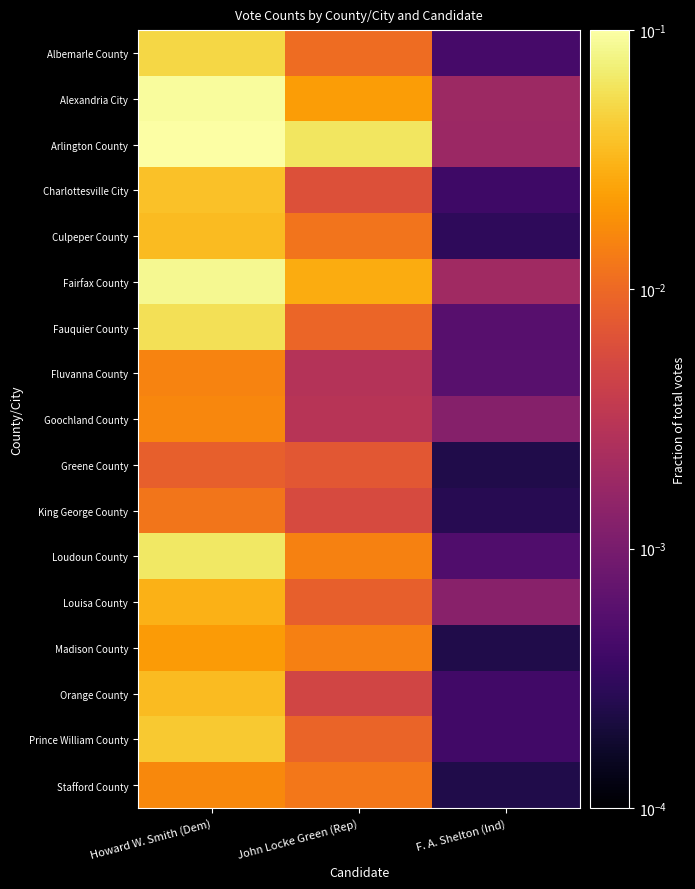

Reading right to left, extract all data points from this chart.

Albemarle County: F. A. Shelton (Ind)=0.0	John Locke Green (Rep)=0.0	Howard W. Smith (Dem)=0.0
Alexandria City: F. A. Shelton (Ind)=0.0	John Locke Green (Rep)=0.0	Howard W. Smith (Dem)=0.1
Arlington County: F. A. Shelton (Ind)=0.0	John Locke Green (Rep)=0.1	Howard W. Smith (Dem)=0.1
Charlottesville City: F. A. Shelton (Ind)=0.0	John Locke Green (Rep)=0.0	Howard W. Smith (Dem)=0.0
Culpeper County: F. A. Shelton (Ind)=0.0	John Locke Green (Rep)=0.0	Howard W. Smith (Dem)=0.0
Fairfax County: F. A. Shelton (Ind)=0.0	John Locke Green (Rep)=0.0	Howard W. Smith (Dem)=0.1
Fauquier County: F. A. Shelton (Ind)=0.0	John Locke Green (Rep)=0.0	Howard W. Smith (Dem)=0.1
Fluvanna County: F. A. Shelton (Ind)=0.0	John Locke Green (Rep)=0.0	Howard W. Smith (Dem)=0.0
Goochland County: F. A. Shelton (Ind)=0.0	John Locke Green (Rep)=0.0	Howard W. Smith (Dem)=0.0
Greene County: F. A. Shelton (Ind)=0.0	John Locke Green (Rep)=0.0	Howard W. Smith (Dem)=0.0
King George County: F. A. Shelton (Ind)=0.0	John Locke Green (Rep)=0.0	Howard W. Smith (Dem)=0.0
Loudoun County: F. A. Shelton (Ind)=0.0	John Locke Green (Rep)=0.0	Howard W. Smith (Dem)=0.1
Louisa County: F. A. Shelton (Ind)=0.0	John Locke Green (Rep)=0.0	Howard W. Smith (Dem)=0.0
Madison County: F. A. Shelton (Ind)=0.0	John Locke Green (Rep)=0.0	Howard W. Smith (Dem)=0.0
Orange County: F. A. Shelton (Ind)=0.0	John Locke Green (Rep)=0.0	Howard W. Smith (Dem)=0.0
Prince William County: F. A. Shelton (Ind)=0.0	John Locke Green (Rep)=0.0	Howard W. Smith (Dem)=0.0
Stafford County: F. A. Shelton (Ind)=0.0	John Locke Green (Rep)=0.0	Howard W. Smith (Dem)=0.0